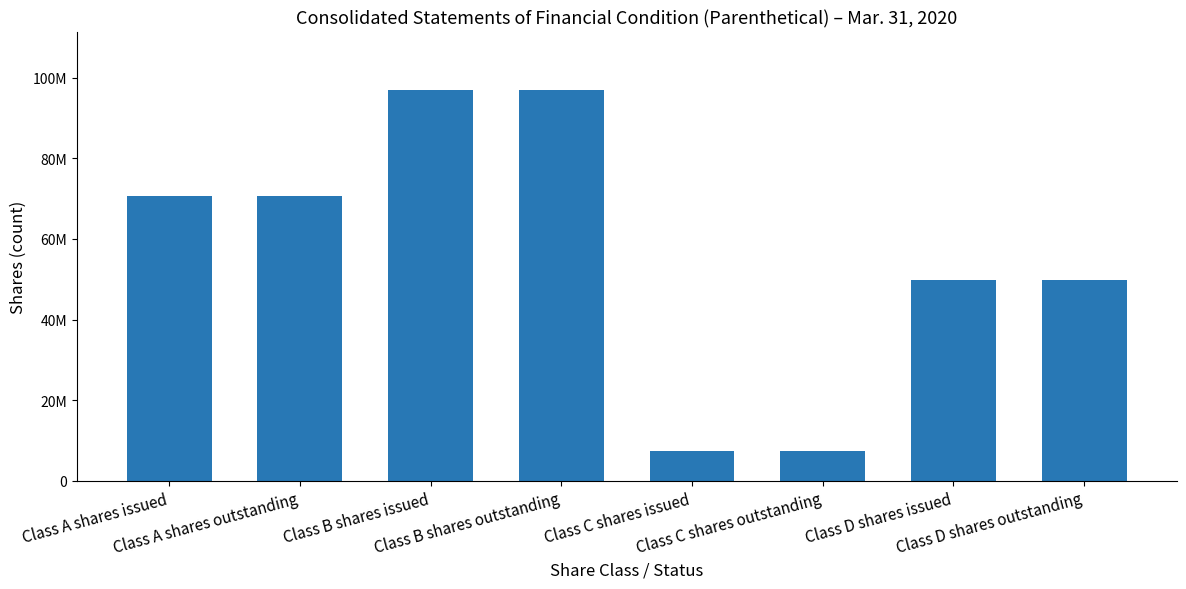

Does the chart contain any negative values?

No